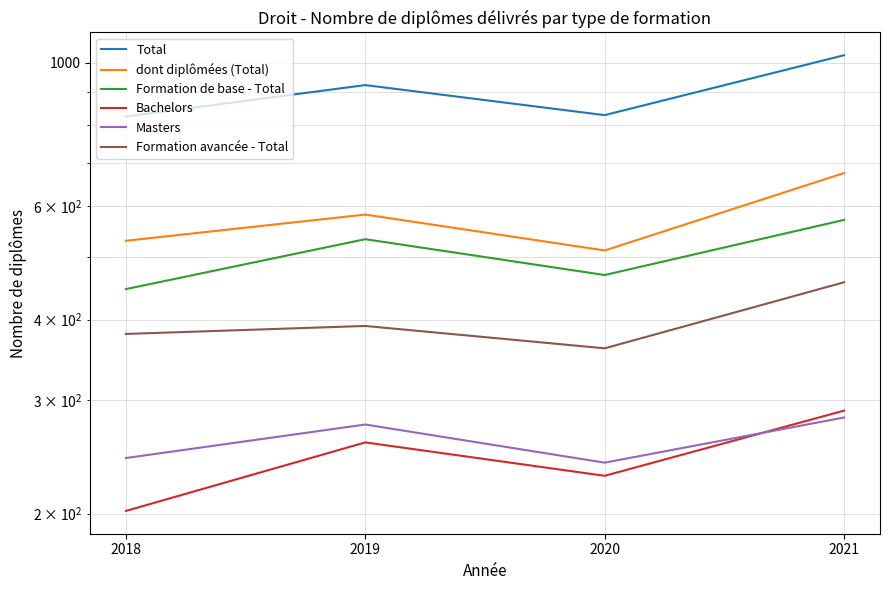

In Total, how many points are lower than both neighbors (excluding endpoints)?

1